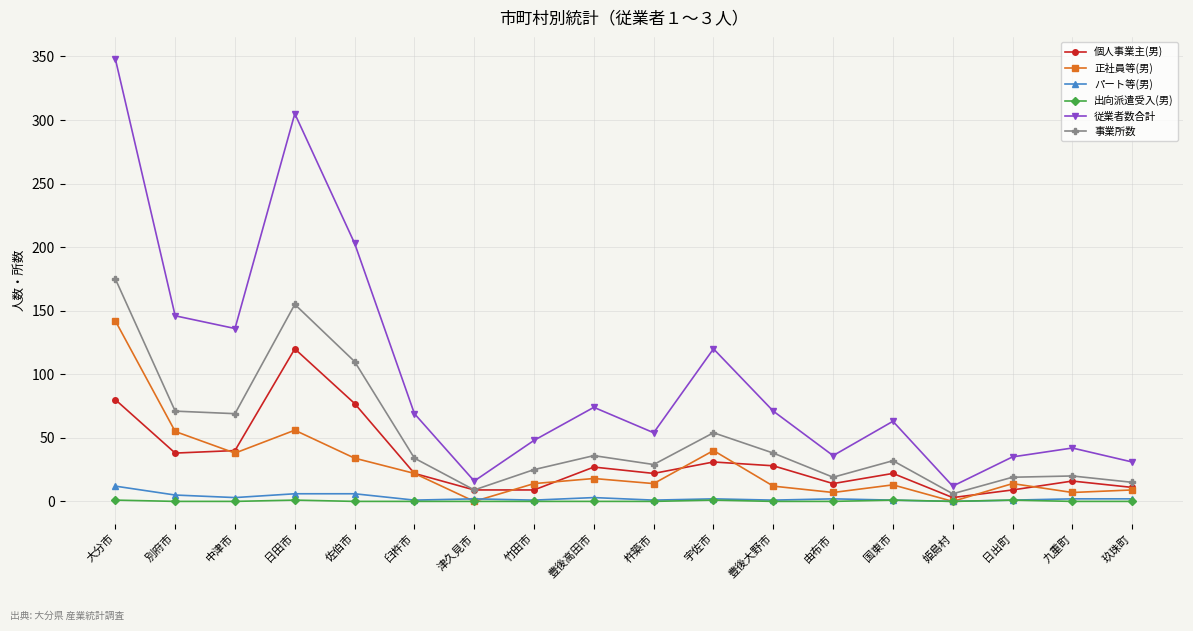

What is the average value of the 個人事業主(男) series?

32